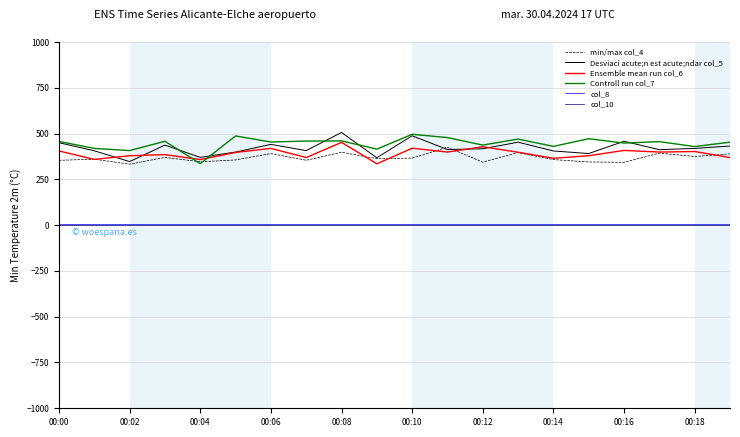

In Controll run col_7, how many points are higher than both neighbors (excluding endpoints)?

7